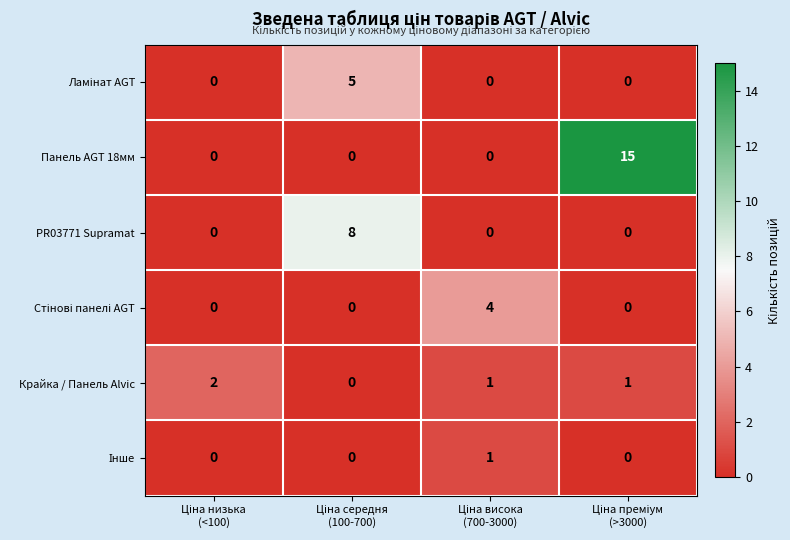

Which series has the widest spread of values?

Панель AGT 18мм